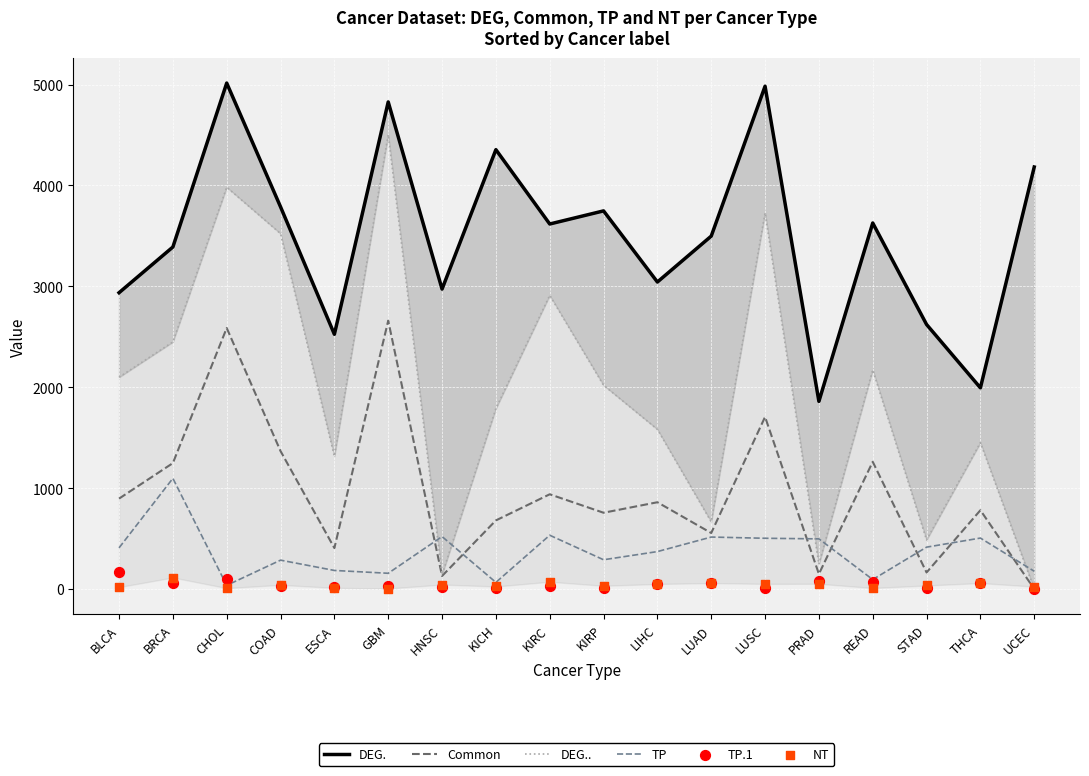

Is the value of TP at LUSC greater than the value of Common at STAD?

Yes